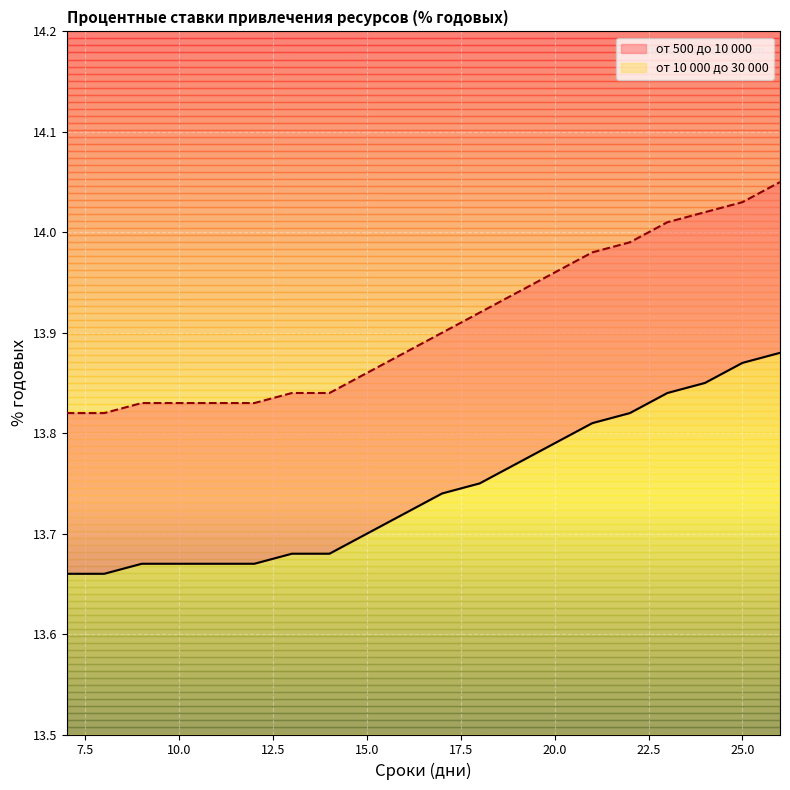

Is this an area chart (filled region under the line)?

No